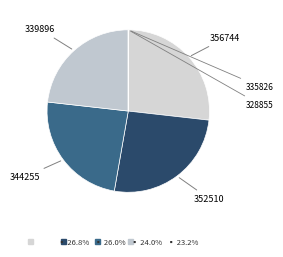

What is the largest slice in the pie chart?

356744